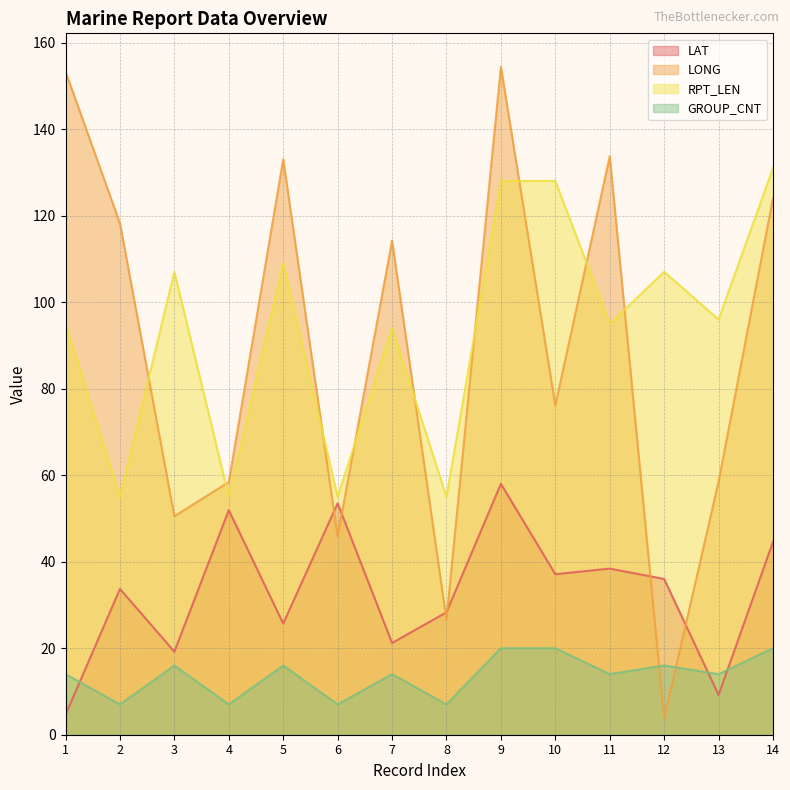

At how many categories does at least one series exceed 139?

2